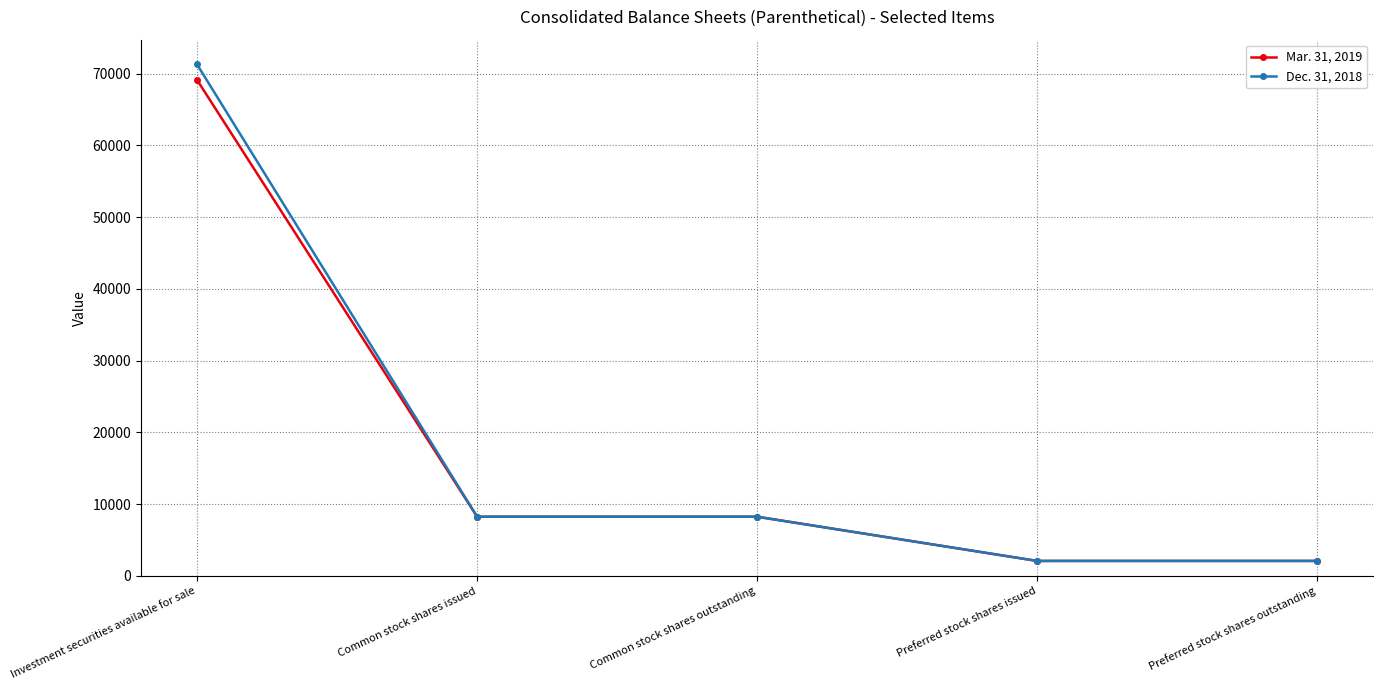

At which label does Mar. 31, 2019 first exceed 8251?

Investment securities available for sale